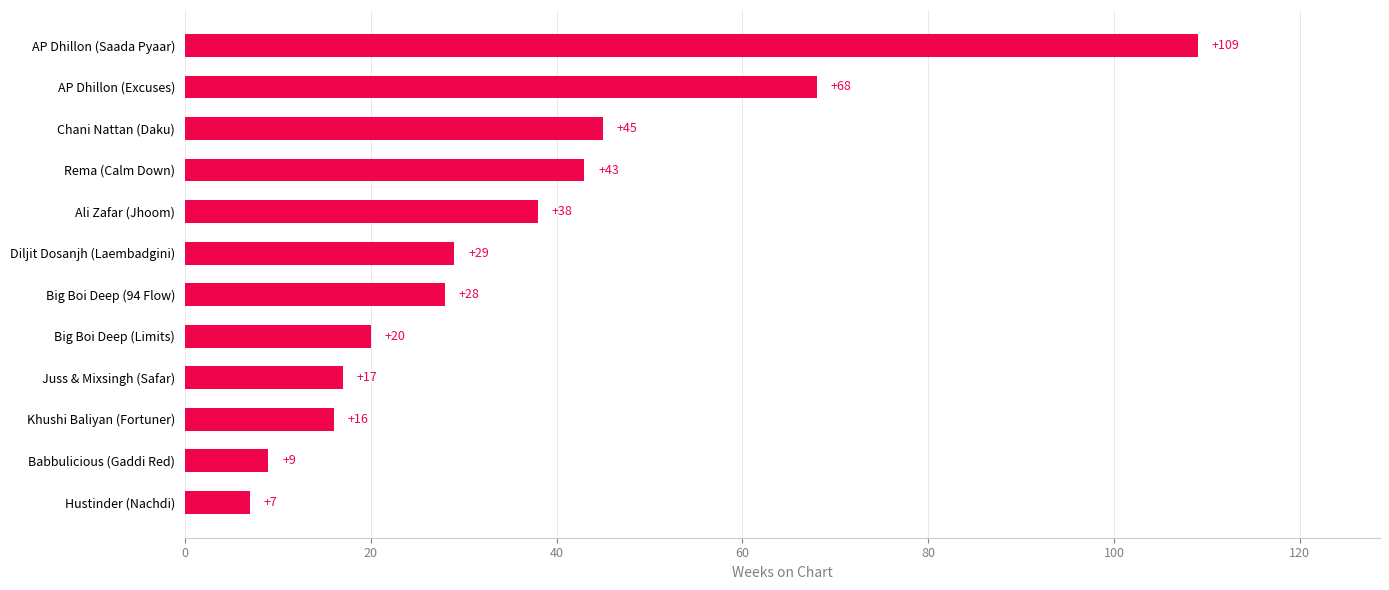

Which has a higher value, Diljit Dosanjh (Laembadgini) or Big Boi Deep (Limits)?

Diljit Dosanjh (Laembadgini)